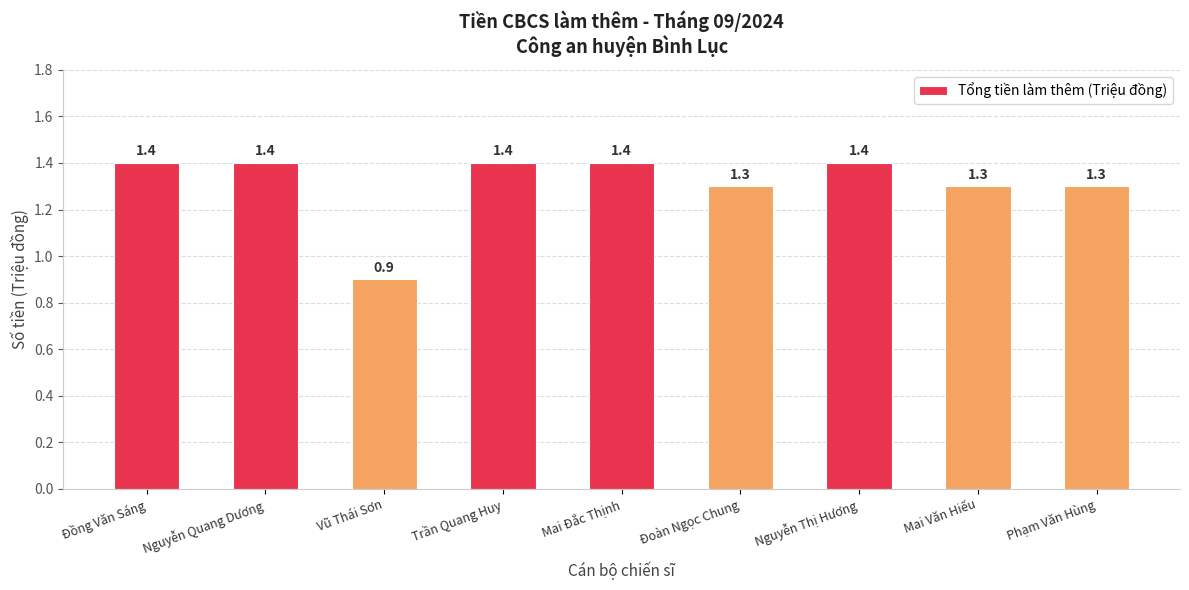

At which category does the chart reach its minimum across all series?

Vũ Thái Sơn